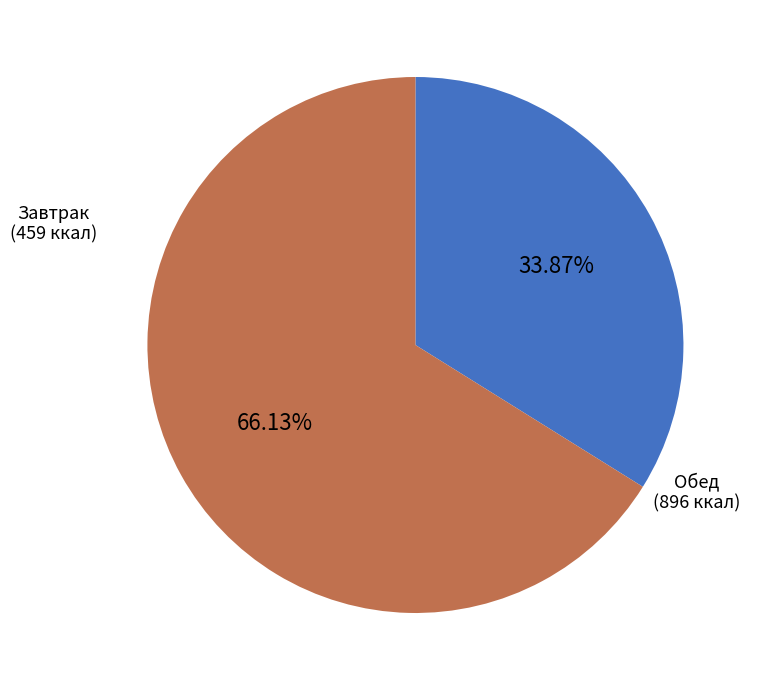

How many slices are in this pie chart?

2